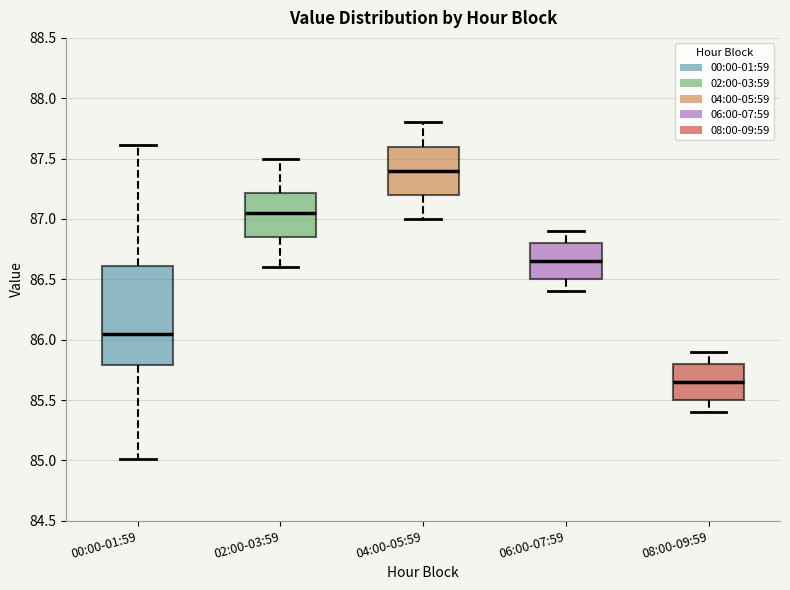

Where does the lower whisker of the box for 02:00-03:59 end on the y-axis? The values are not printed on the chart, so give them approximately, as read against the axis.

86.60